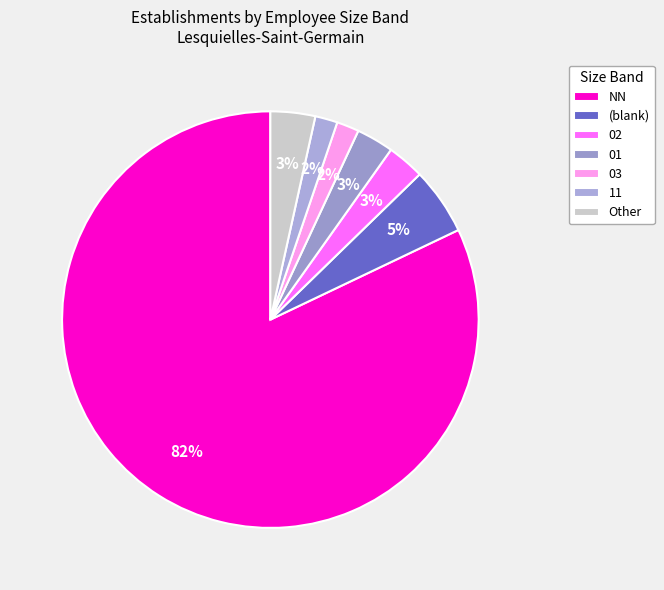

How many segments does this pie chart have?

7